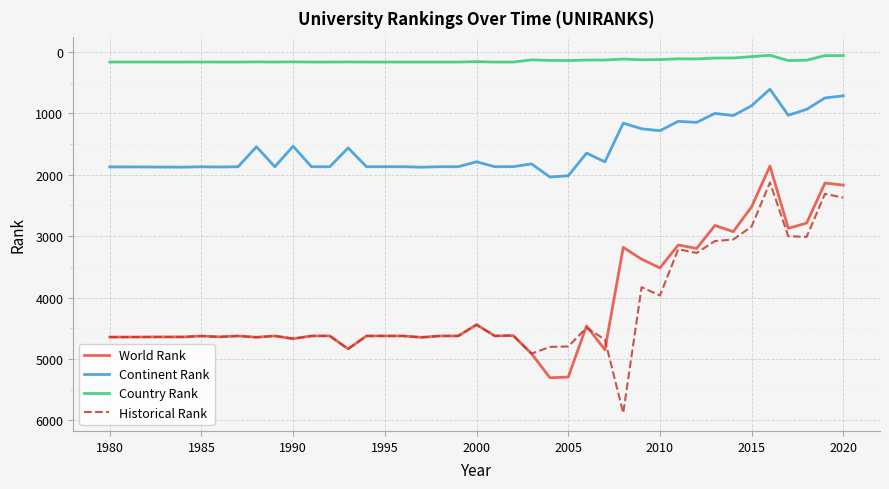

What is the highest value of the World Rank series?

5307.0